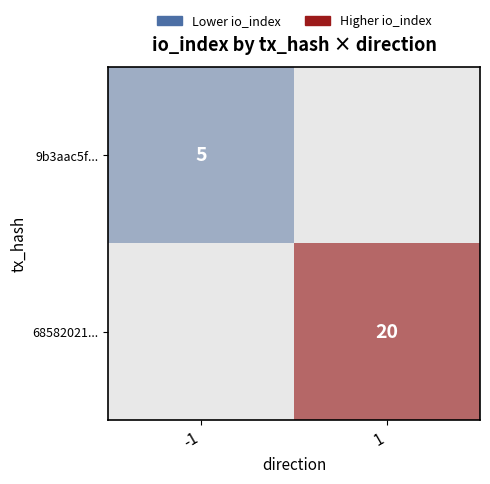

Between -1 and 1, which is larger?

1